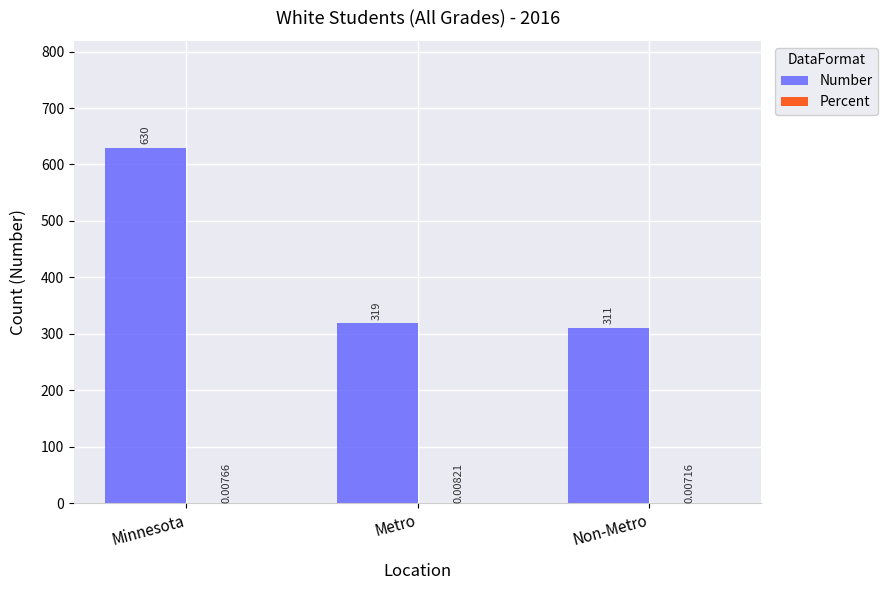

At which label is Number closest to 470?

Metro